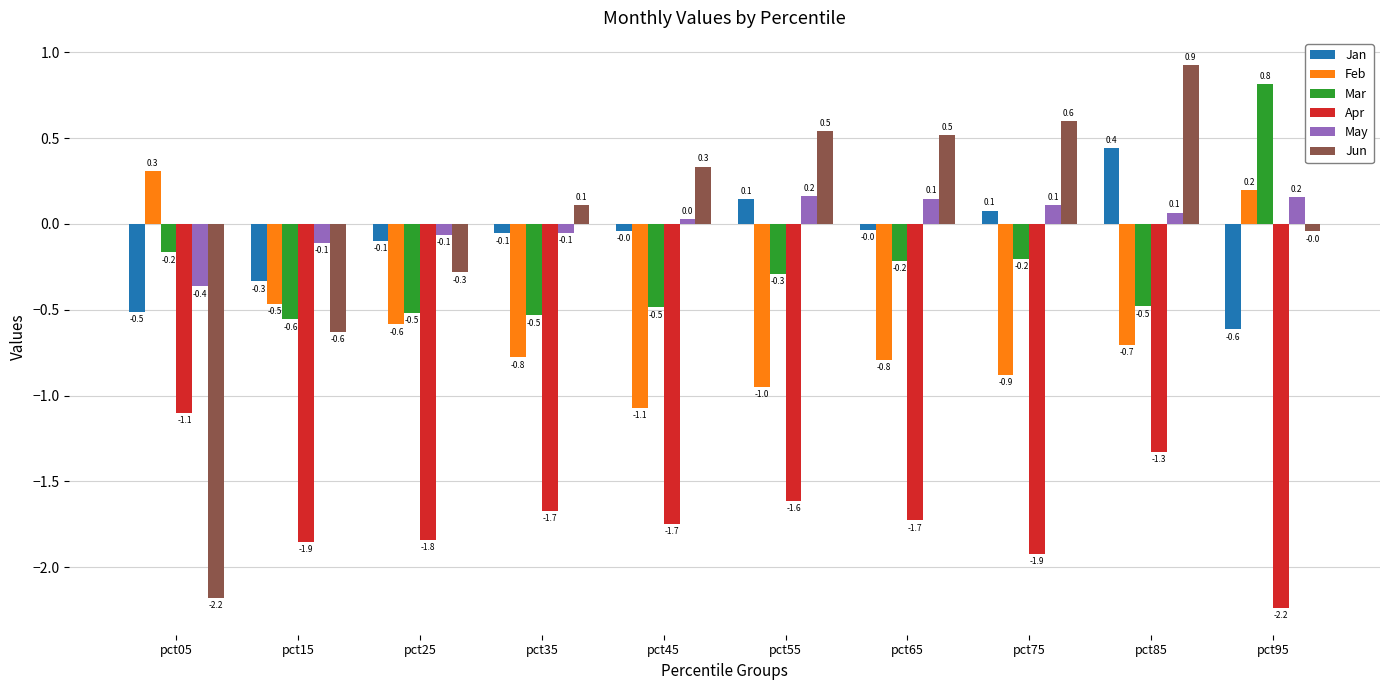

What is the difference between the highest and lowest values at pct45?

2.1